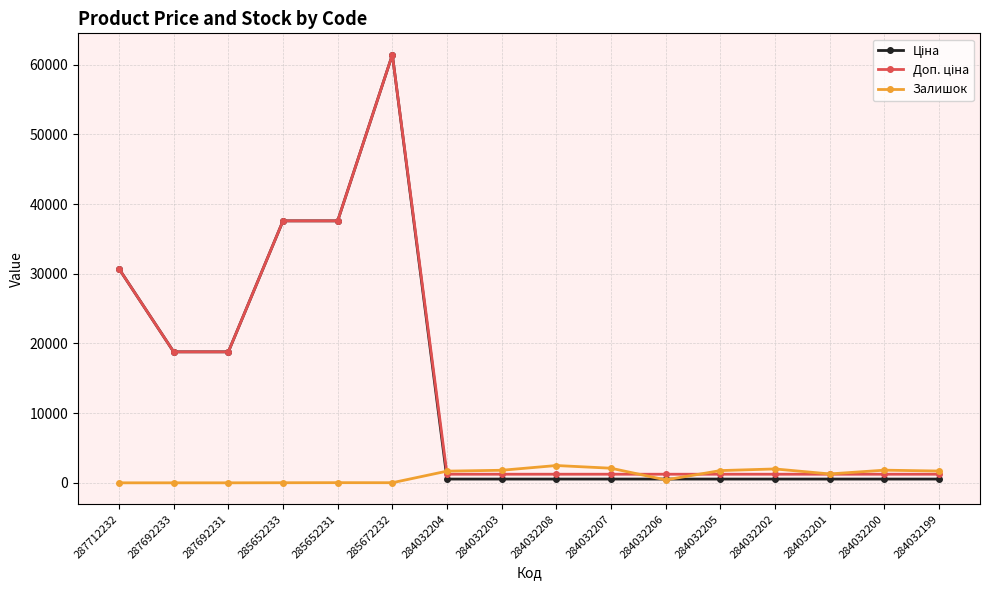

At how many categories does at least one series exceed 23276?

4